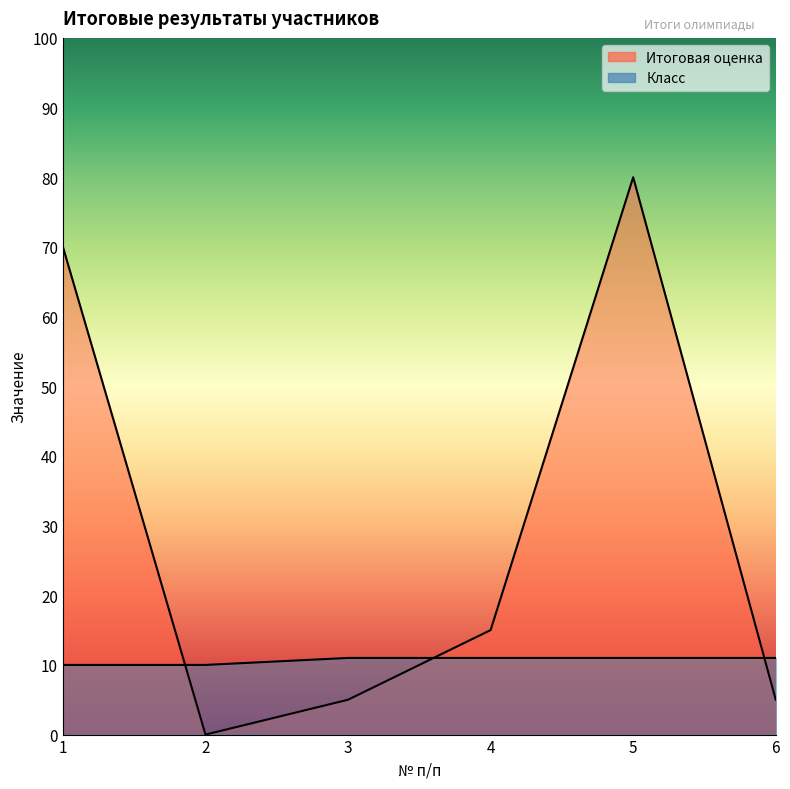

How many times do Итоговая оценка and Класс cross each other?

3